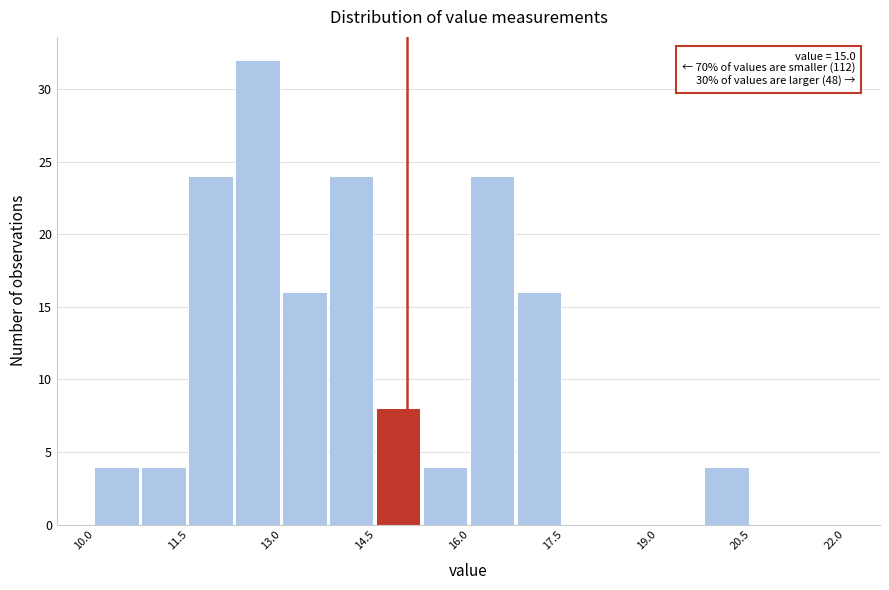

Around what value on the x-axis is the tallest bar? Give the approximate position of its centre, as read against the axis.

12.6